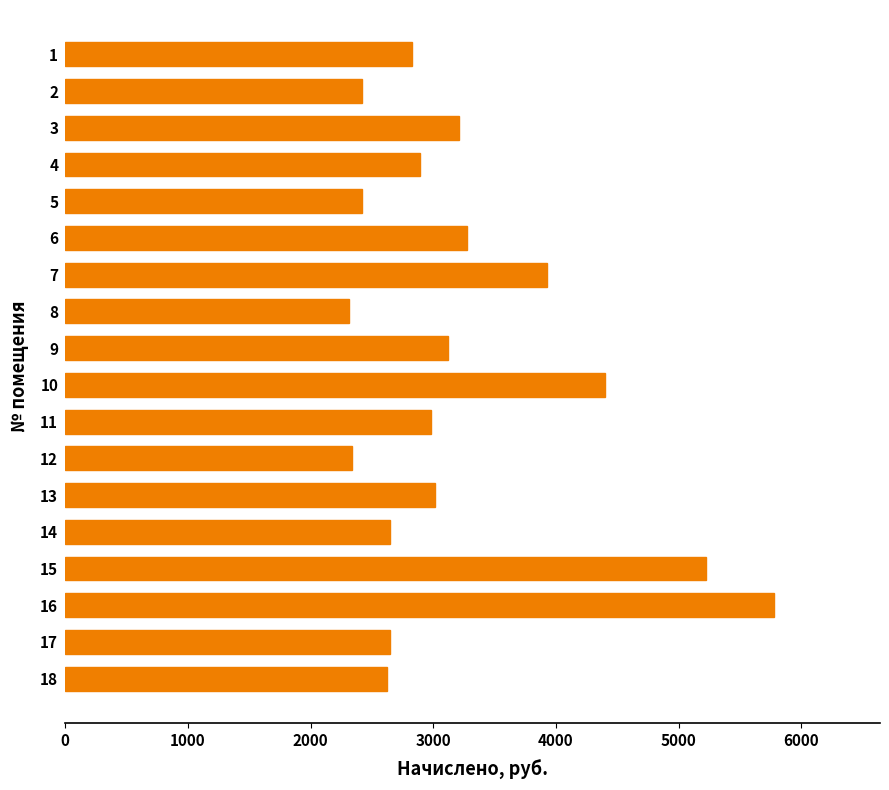

What is the value of the 8th bar from the top?

2316.3